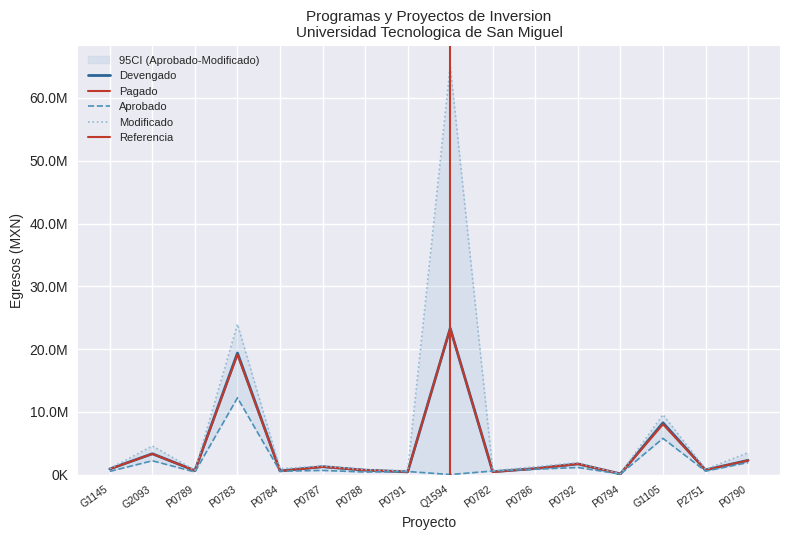

True or false: Modificado has a value of 65102856.1 at Q1594.

True